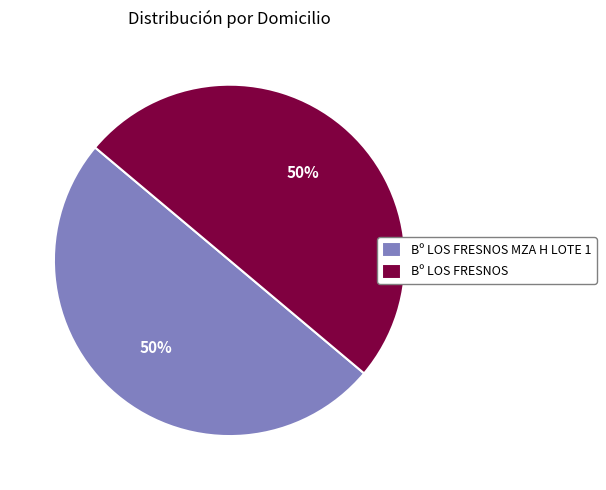

Is it true that Bº LOS FRESNOS is 50% of the pie?

True